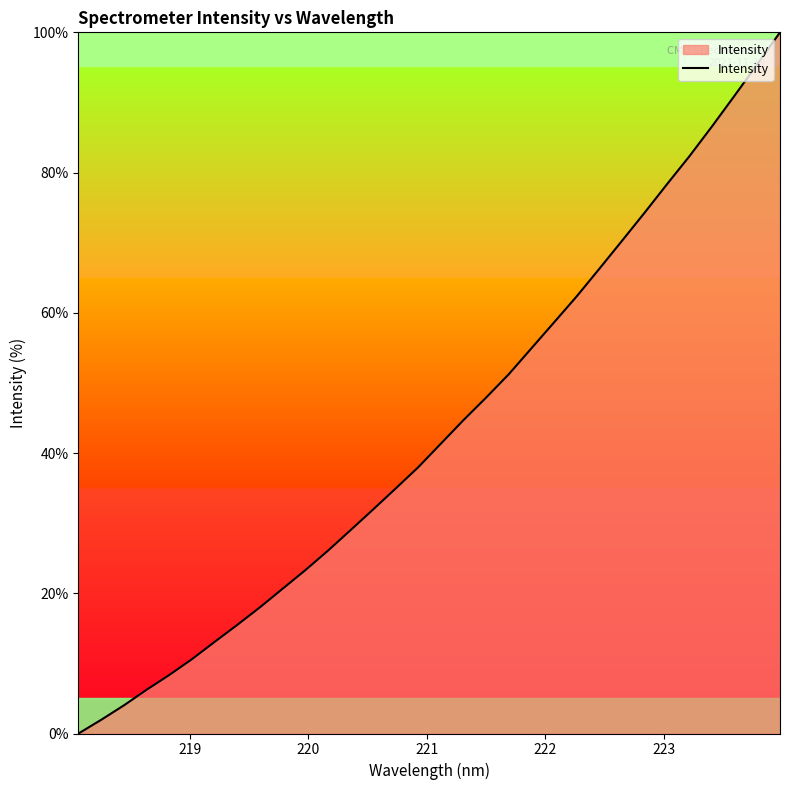

What is the difference between the maximum and minimum values?

100.0